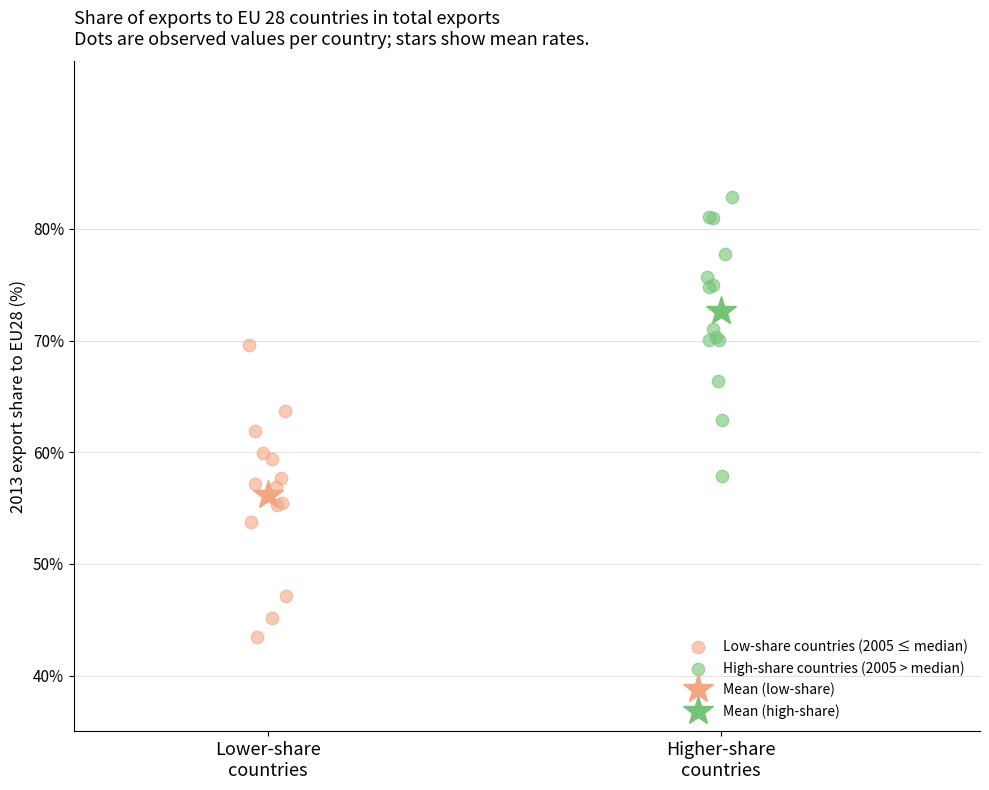

Which series reaches the maximum Y coordinate?

High-share countries (2005 > median)